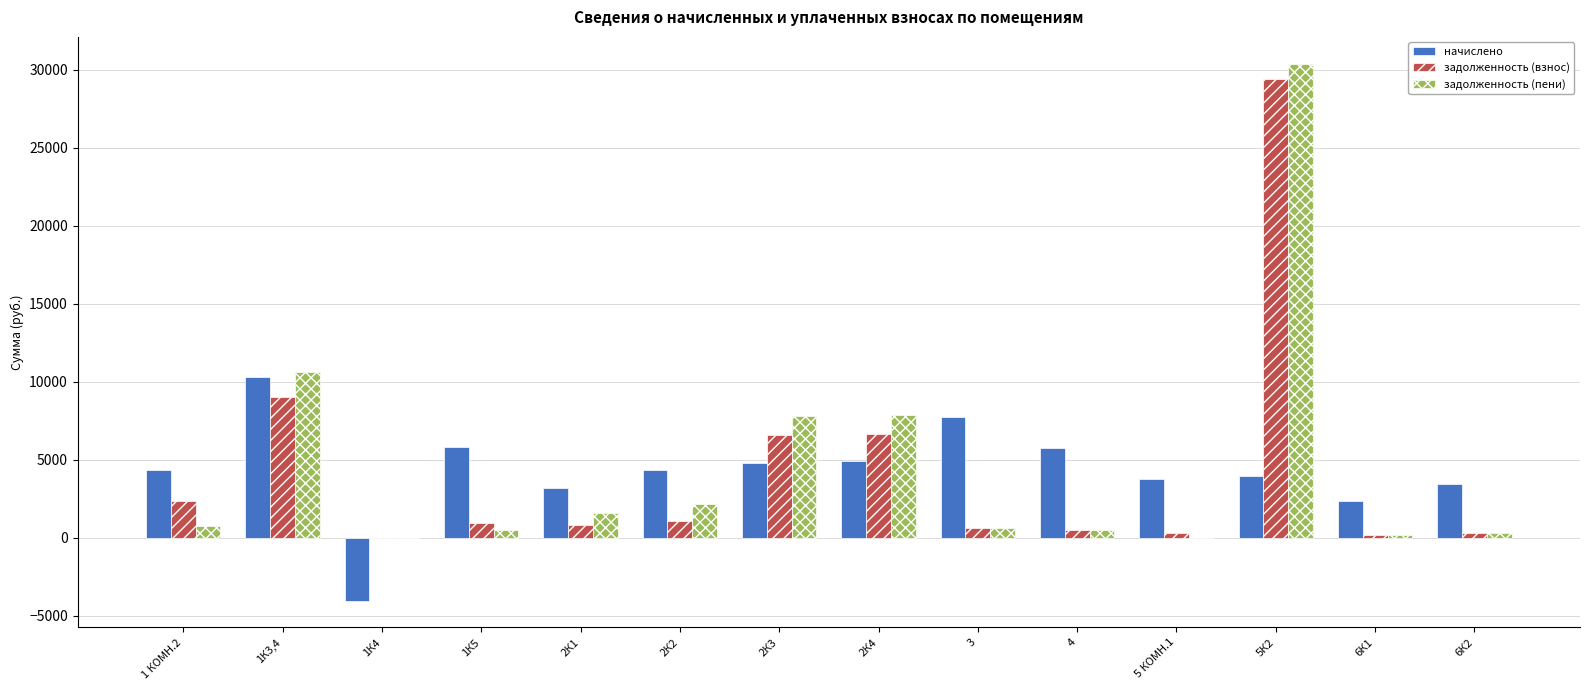

Are the bars horizontal?

No